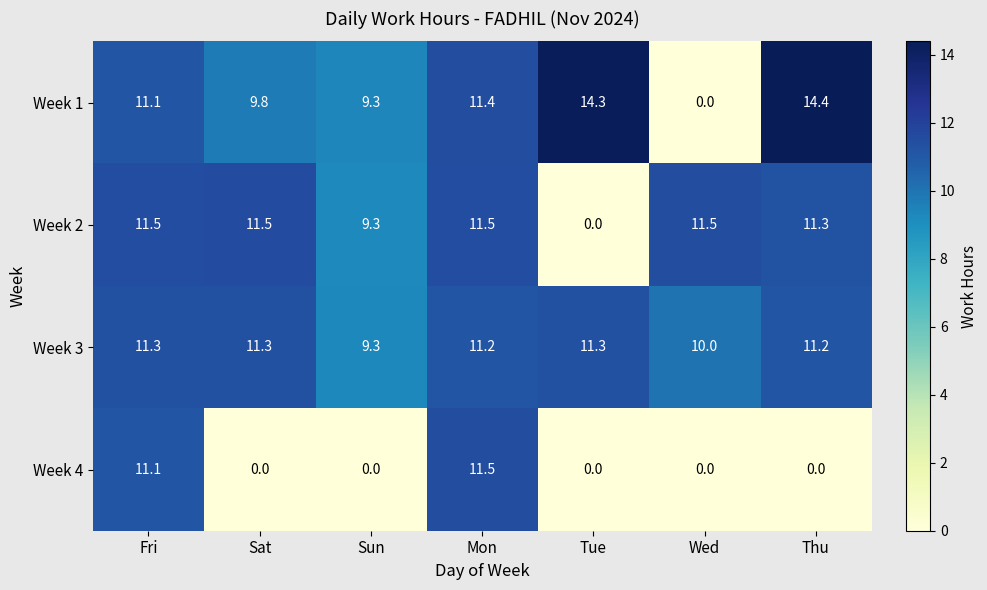

How many data points does each series have?

7